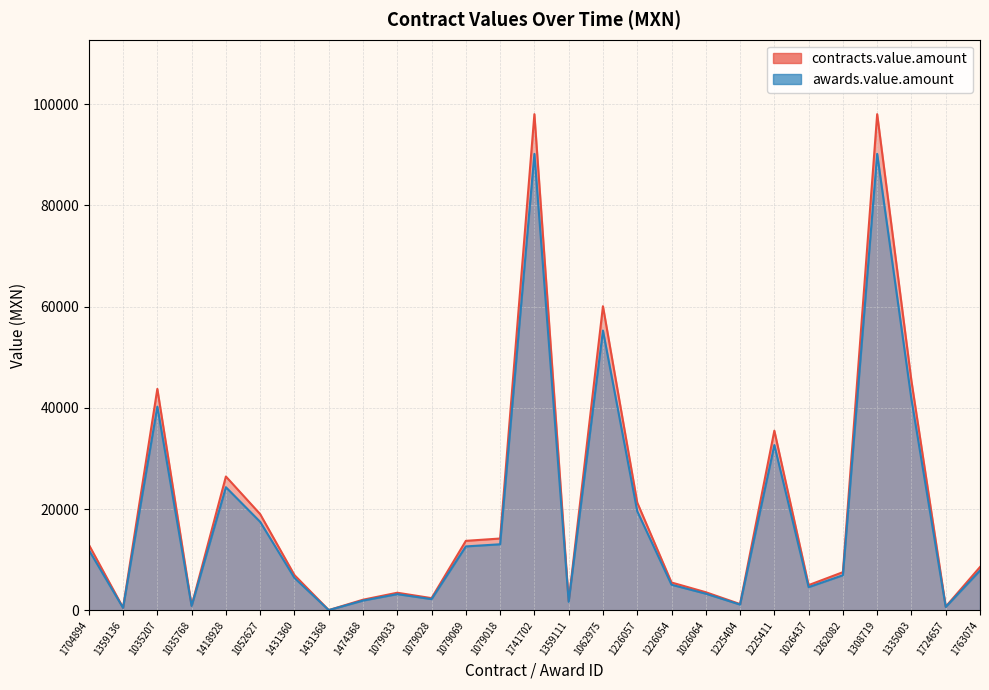

True or false: contracts.value.amount and awards.value.amount intersect in this chart.

False